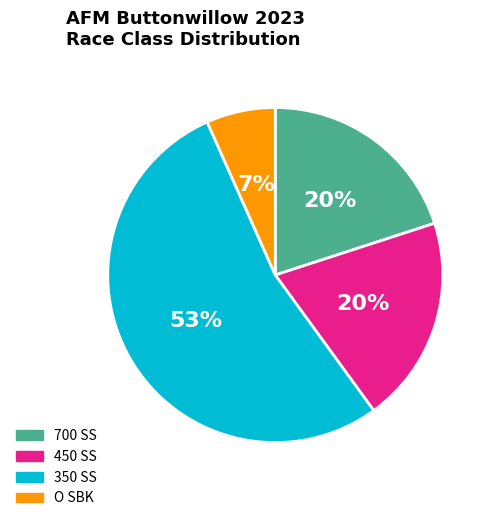

Is it true that 700 SS is 20% of the pie?

True